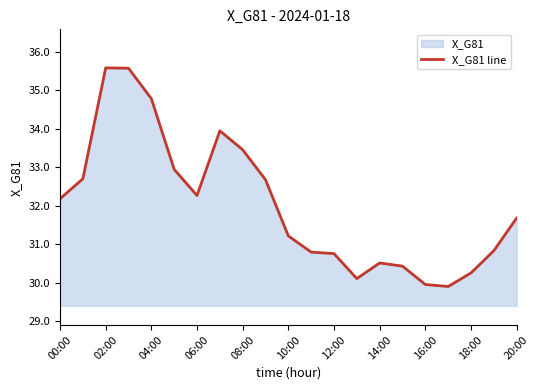

Reading left to right, transcribe all the data shown in this chart.

32.2	32.7	35.6	35.6	34.8	32.9	32.3	33.9	33.5	32.7	31.2	30.8	30.8	30.1	30.5	30.4	30.0	29.9	30.3	30.8	31.7